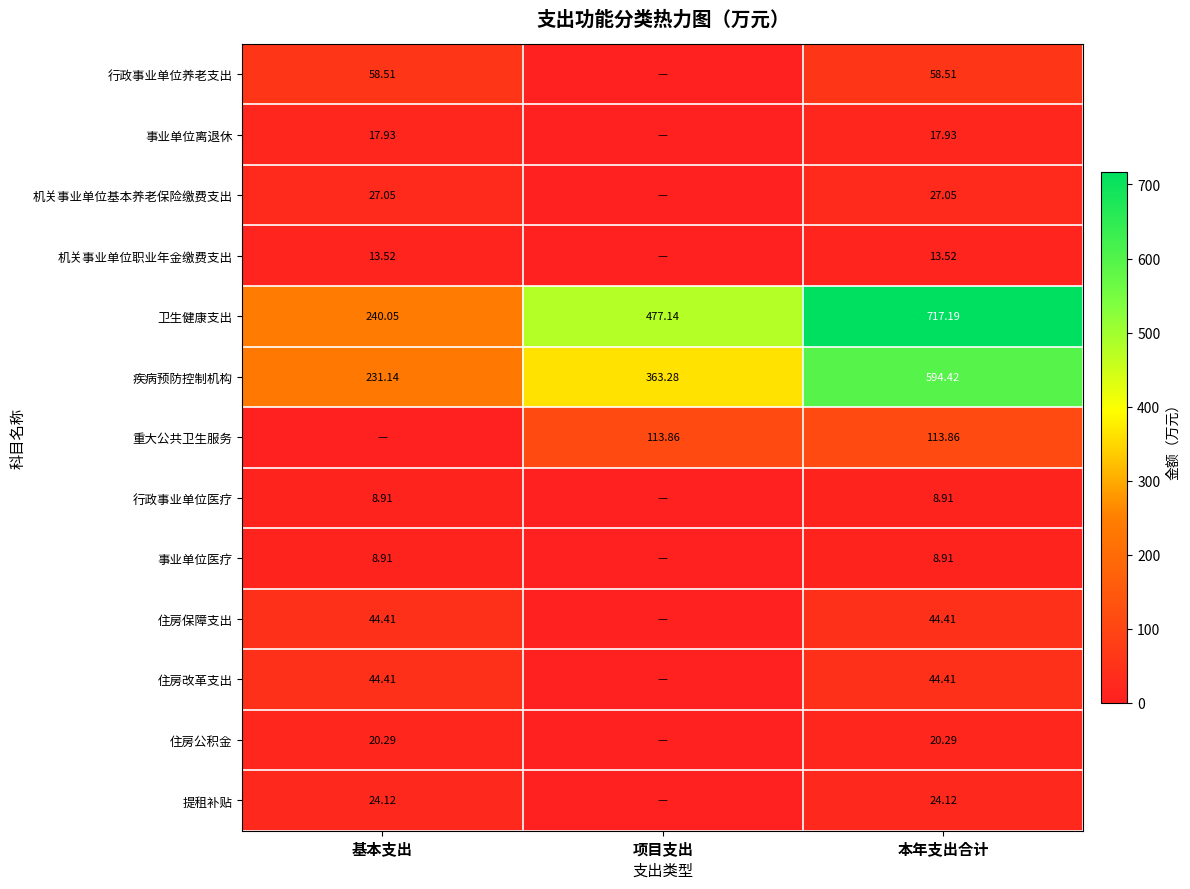

How many values in the 机关事业单位基本养老保险缴费支出 series are below 27?

1